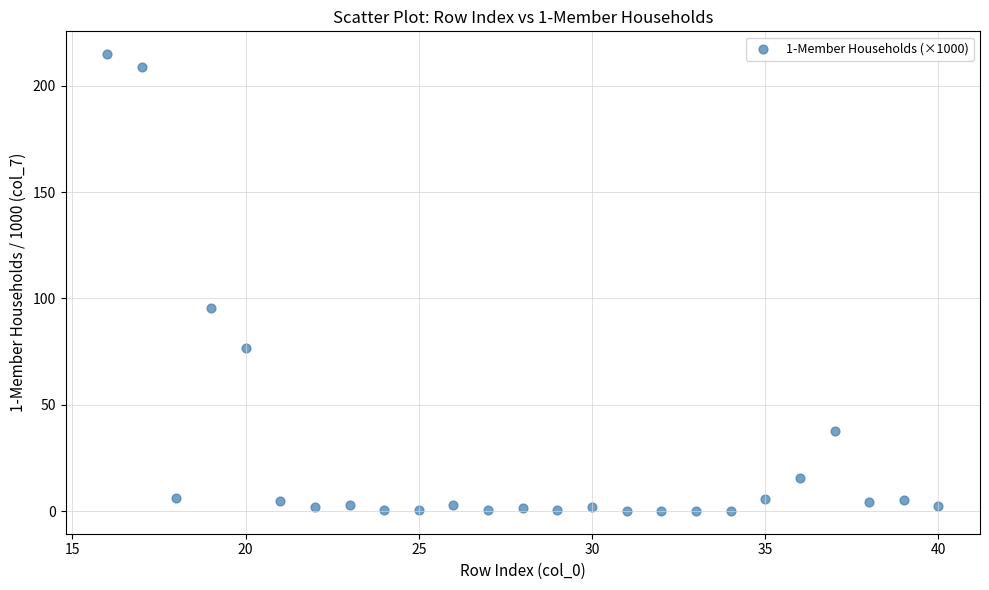

What is the range of X values (max minus min)?

24.0